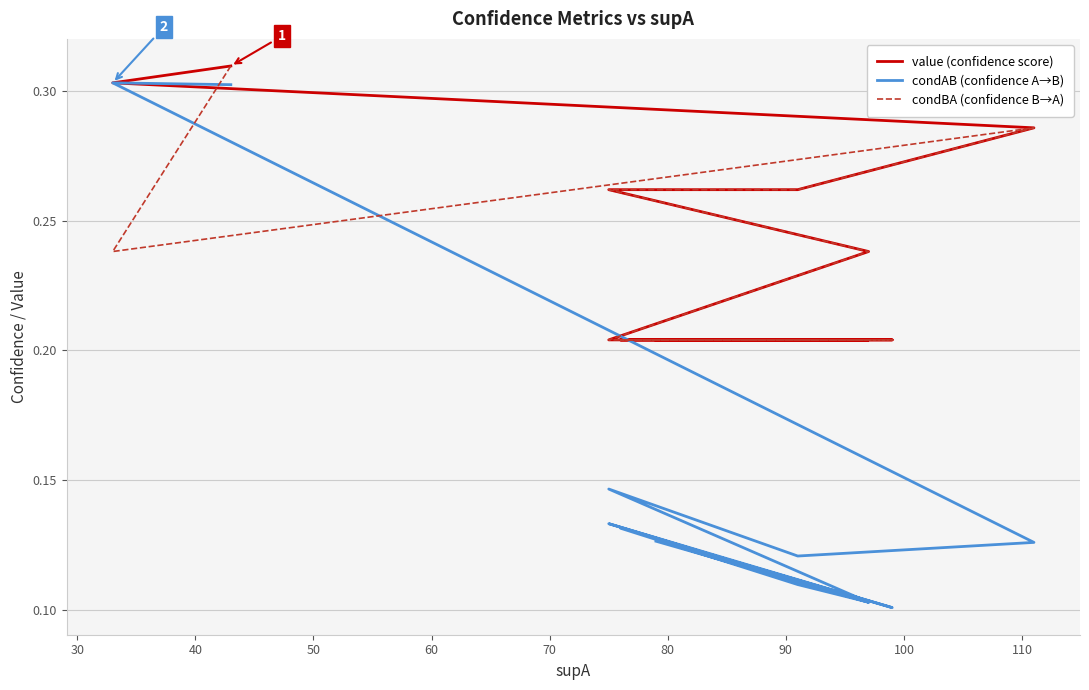

True or false: condAB (confidence A→B) and value (confidence score) cross at least once.

False